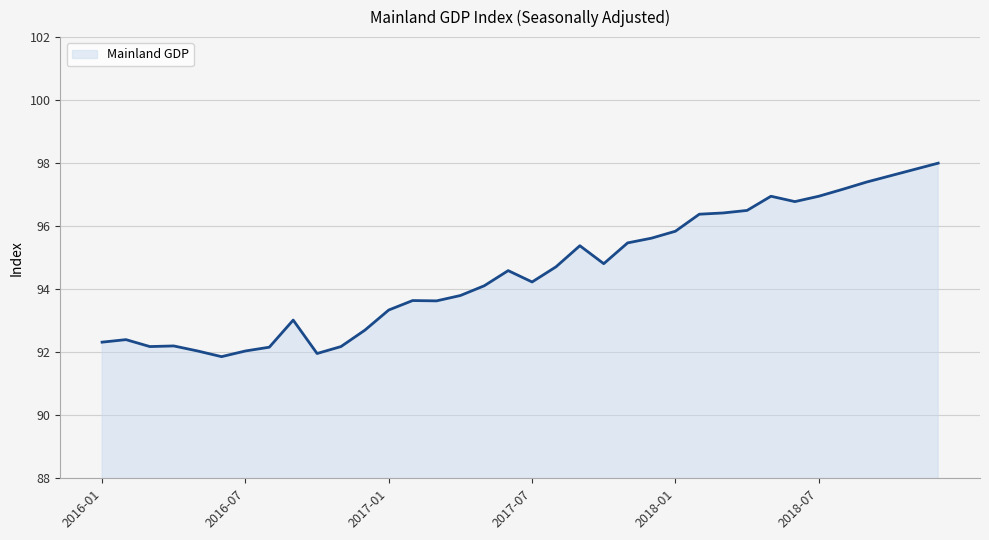

What is the smallest value displayed?

91.9